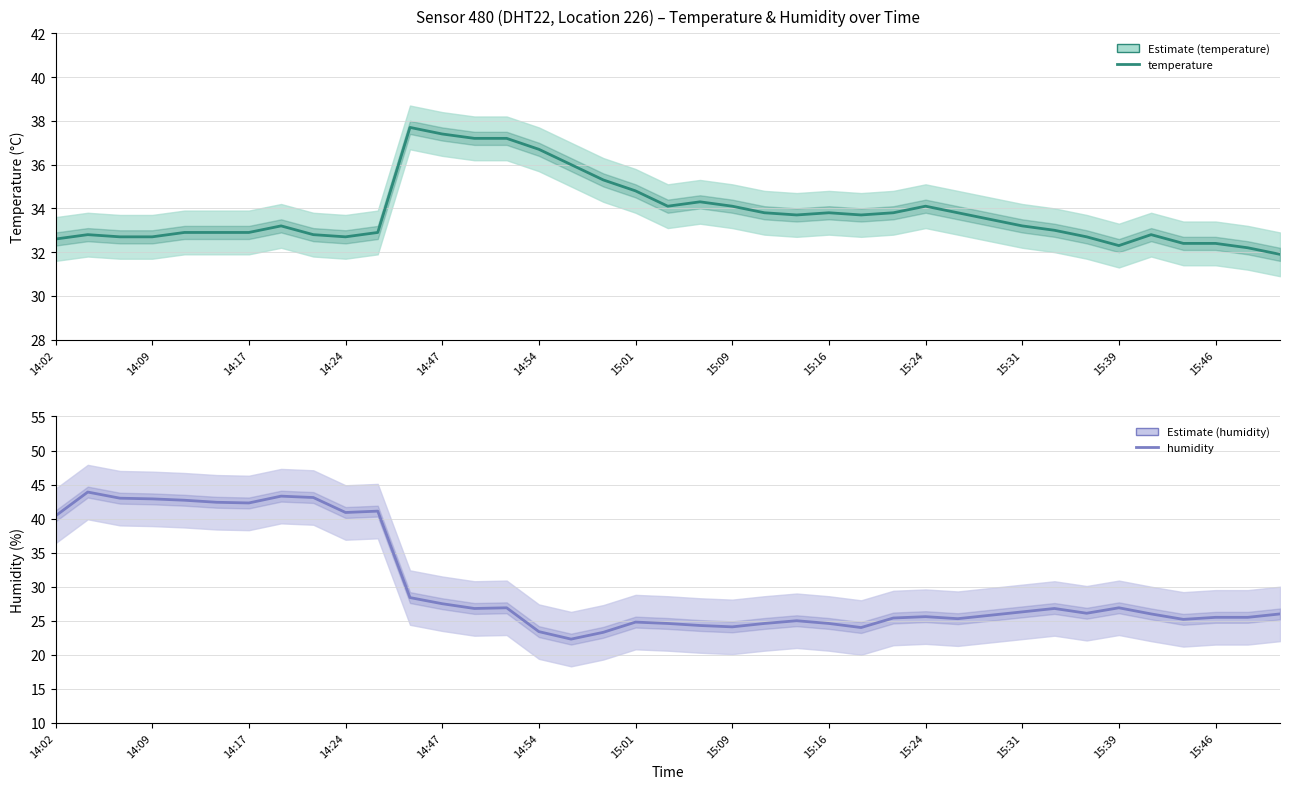

What is the average value of the temperature series?

33.8